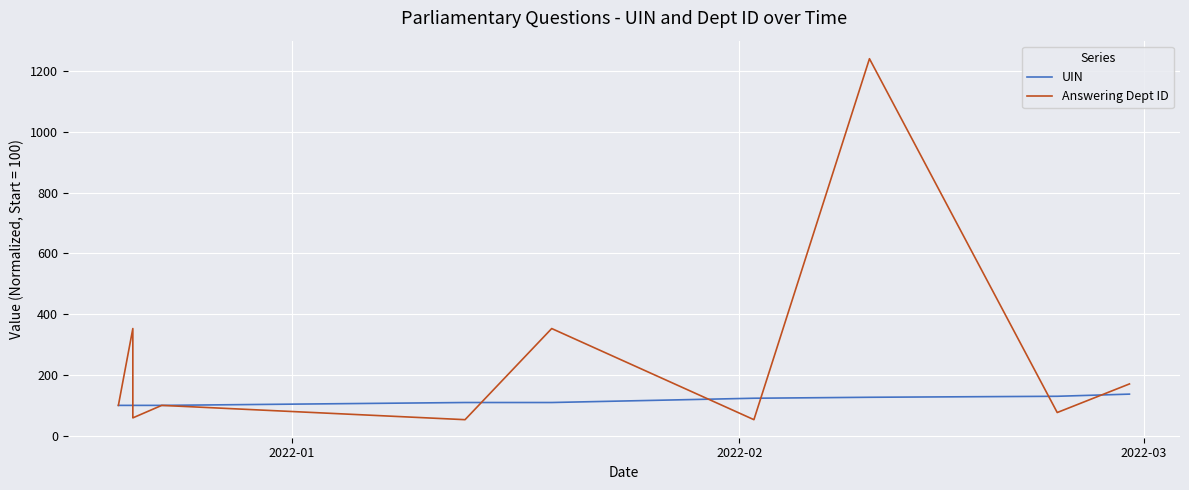

Is the value of UIN at 5 greater than the value of Answering Dept ID at 7?

No